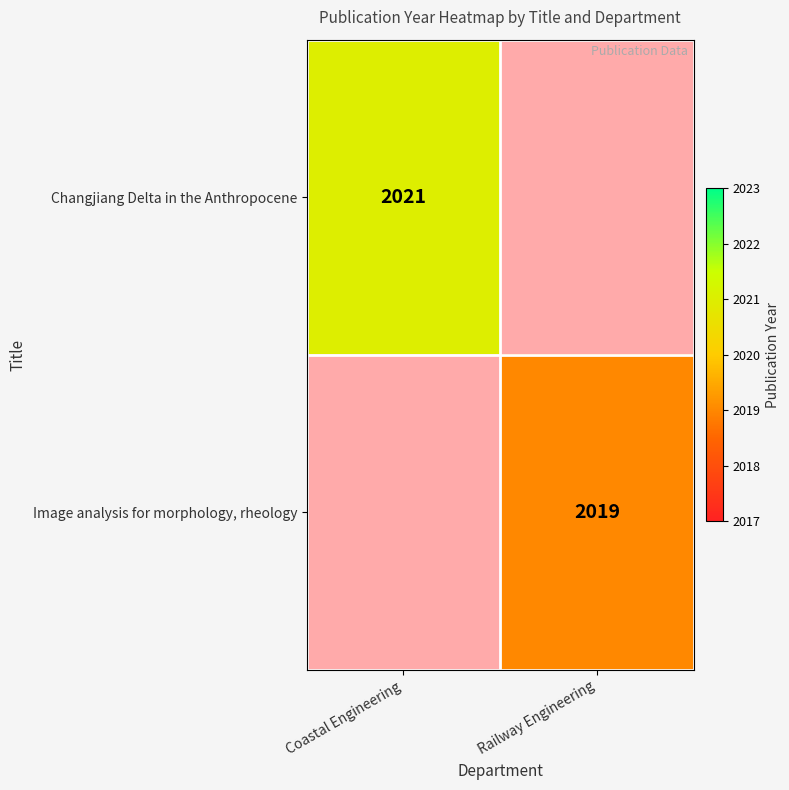

True or false: Changjiang Delta in the Anthropocene has a value of 2021 at Coastal Engineering.

True